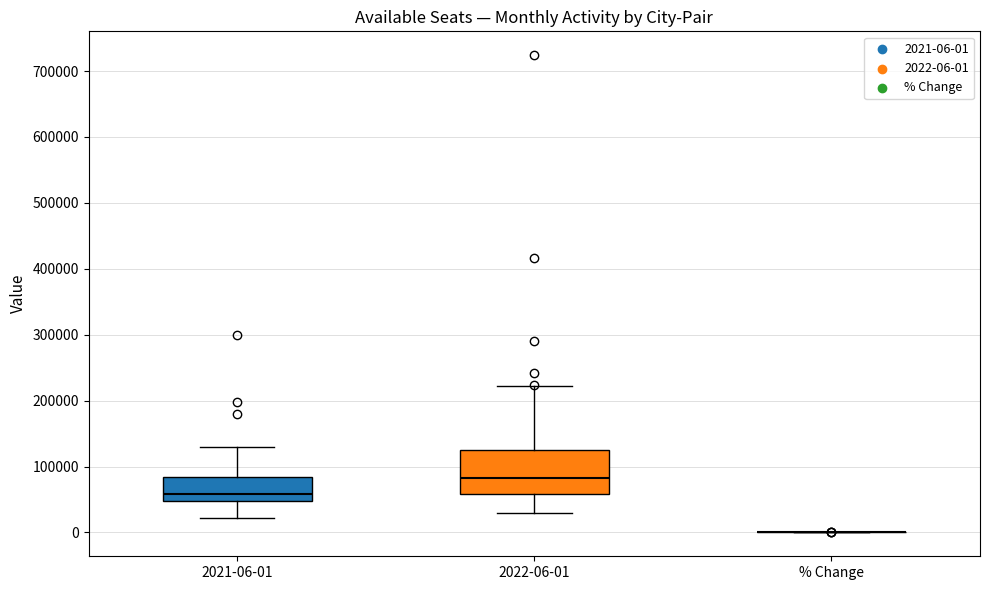

Reading left to right, transcribe this box plot: for each box, give where its median line is, the range the box spans, and where its two whiskers end, as read against the y-axis. The values are not printed on the chart, so give them approximately, as read against the axis.

2021-06-01: median 60000, box 50000 to 80000, whiskers 20000 to 130000
2022-06-01: median 80000, box 60000 to 120000, whiskers 30000 to 220000
% Change: box collapsed to a line at 0, whiskers 0 to 0